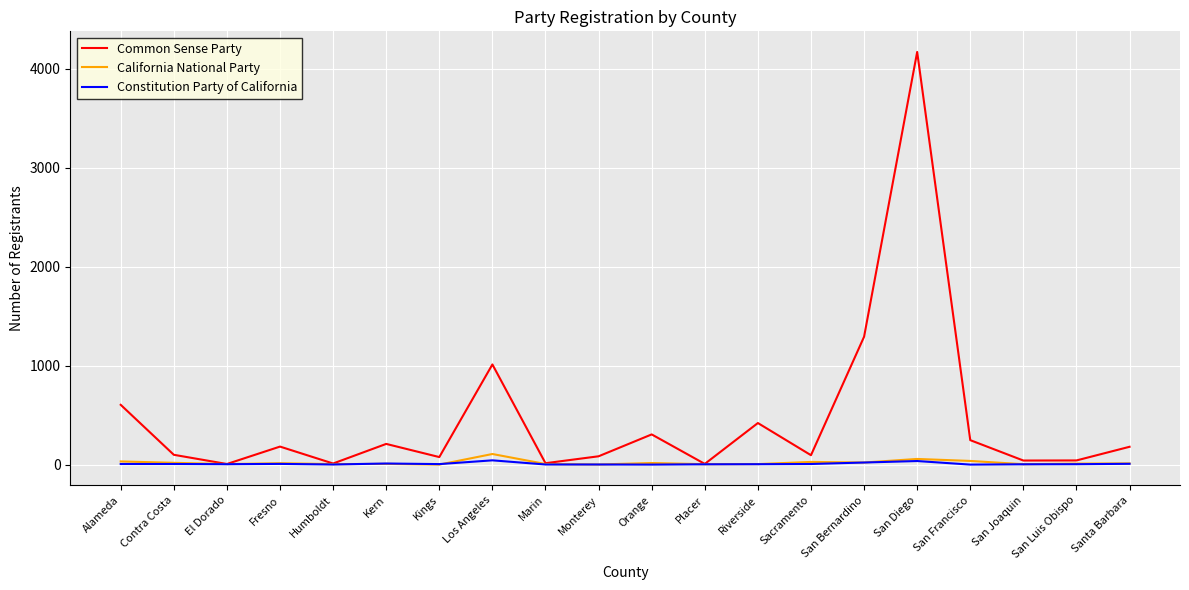

At which label is Common Sense Party closest to 2088?

San Bernardino